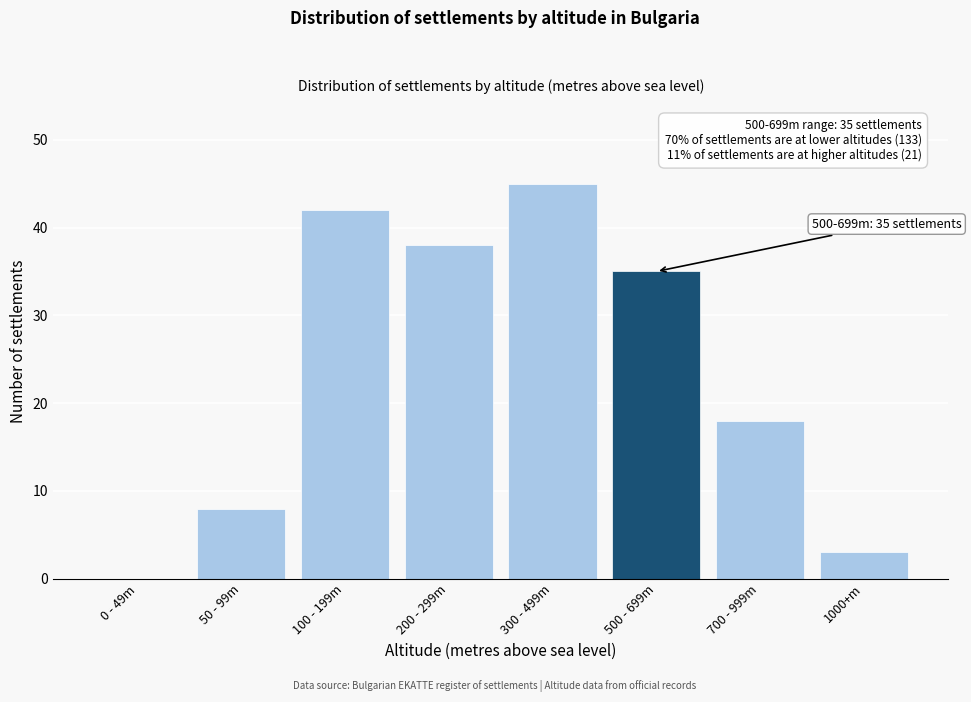

Reading left to right, list all the values displayed in this chart.

0 - 49m=0	50 - 99m=8	100 - 199m=42	200 - 299m=38	300 - 499m=45	500 - 699m=35	700 - 999m=18	1000+m=3